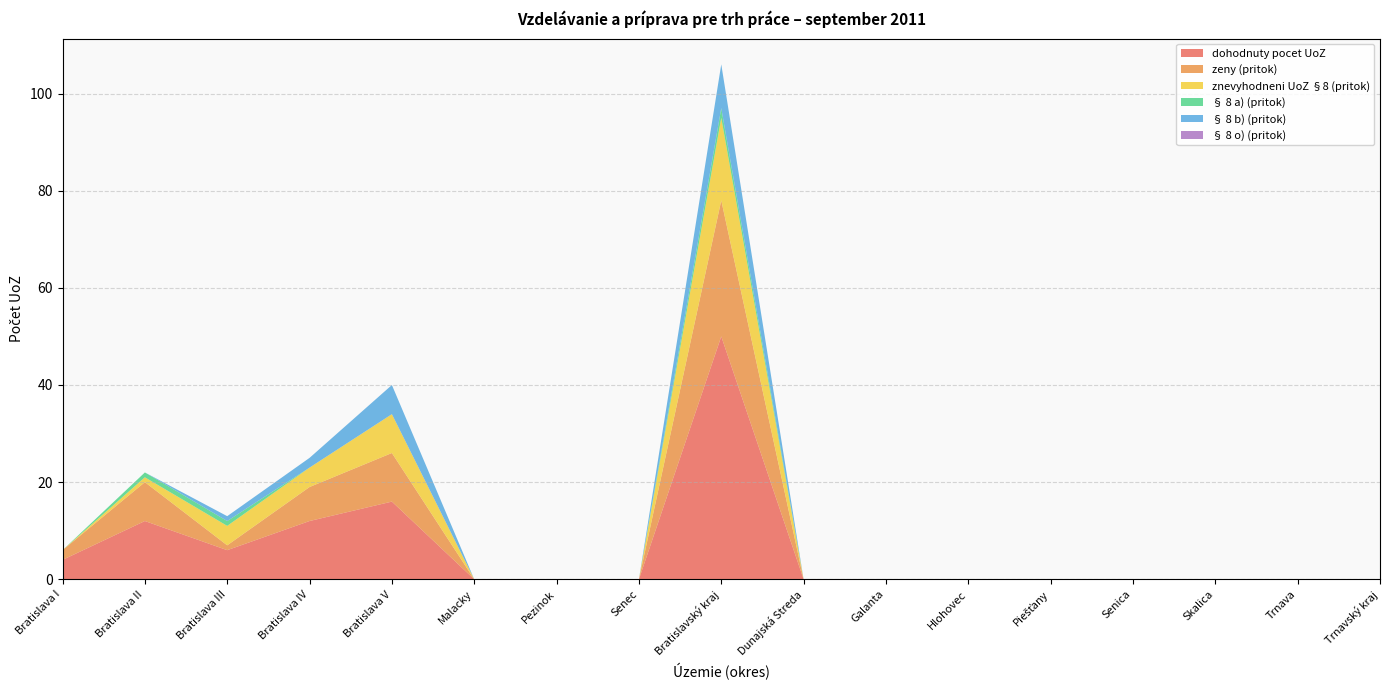

Reading left to right, what are all the values shown in this chart?

dohodnuty pocet UoZ: Bratislava I=4	Bratislava II=12	Bratislava III=6	Bratislava IV=12	Bratislava V=16	Malacky=0	Pezinok=0	Senec=0	Bratislavský kraj=50	Dunajská Streda=0	Galanta=0	Hlohovec=0	Piešťany=0	Senica=0	Skalica=0	Trnava=0	Trnavský kraj=0
zeny (pritok): Bratislava I=2	Bratislava II=8	Bratislava III=1	Bratislava IV=7	Bratislava V=10	Malacky=0	Pezinok=0	Senec=0	Bratislavský kraj=28	Dunajská Streda=0	Galanta=0	Hlohovec=0	Piešťany=0	Senica=0	Skalica=0	Trnava=0	Trnavský kraj=0
znevyhodneni UoZ §8 (pritok): Bratislava I=0	Bratislava II=1	Bratislava III=4	Bratislava IV=4	Bratislava V=8	Malacky=0	Pezinok=0	Senec=0	Bratislavský kraj=17	Dunajská Streda=0	Galanta=0	Hlohovec=0	Piešťany=0	Senica=0	Skalica=0	Trnava=0	Trnavský kraj=0
§ 8 a) (pritok): Bratislava I=0	Bratislava II=1	Bratislava III=1	Bratislava IV=0	Bratislava V=0	Malacky=0	Pezinok=0	Senec=0	Bratislavský kraj=2	Dunajská Streda=0	Galanta=0	Hlohovec=0	Piešťany=0	Senica=0	Skalica=0	Trnava=0	Trnavský kraj=0
§ 8 b) (pritok): Bratislava I=0	Bratislava II=0	Bratislava III=1	Bratislava IV=2	Bratislava V=6	Malacky=0	Pezinok=0	Senec=0	Bratislavský kraj=9	Dunajská Streda=0	Galanta=0	Hlohovec=0	Piešťany=0	Senica=0	Skalica=0	Trnava=0	Trnavský kraj=0
§ 8 o) (pritok): Bratislava I=0	Bratislava II=0	Bratislava III=0	Bratislava IV=0	Bratislava V=0	Malacky=0	Pezinok=0	Senec=0	Bratislavský kraj=0	Dunajská Streda=0	Galanta=0	Hlohovec=0	Piešťany=0	Senica=0	Skalica=0	Trnava=0	Trnavský kraj=0